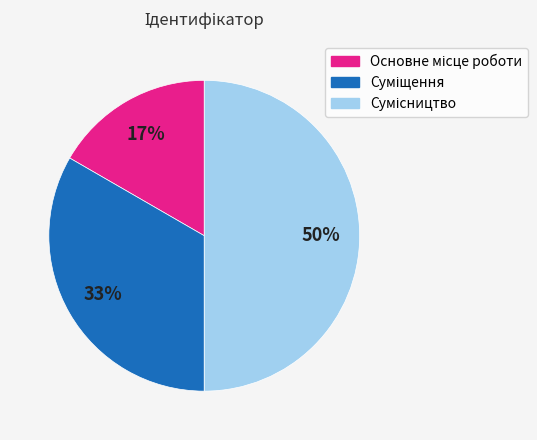

To the nearest percent, what is the difference between the largest and smallest slice percentages?

33%